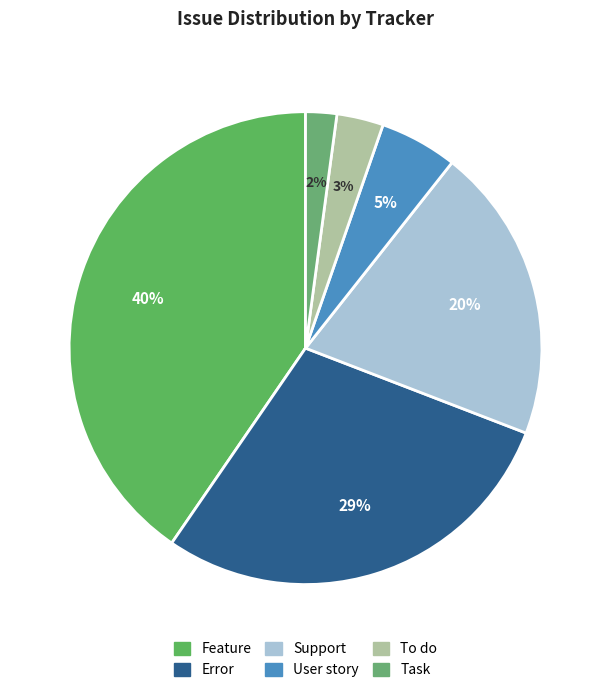

Count the number of slices in the pie.

6